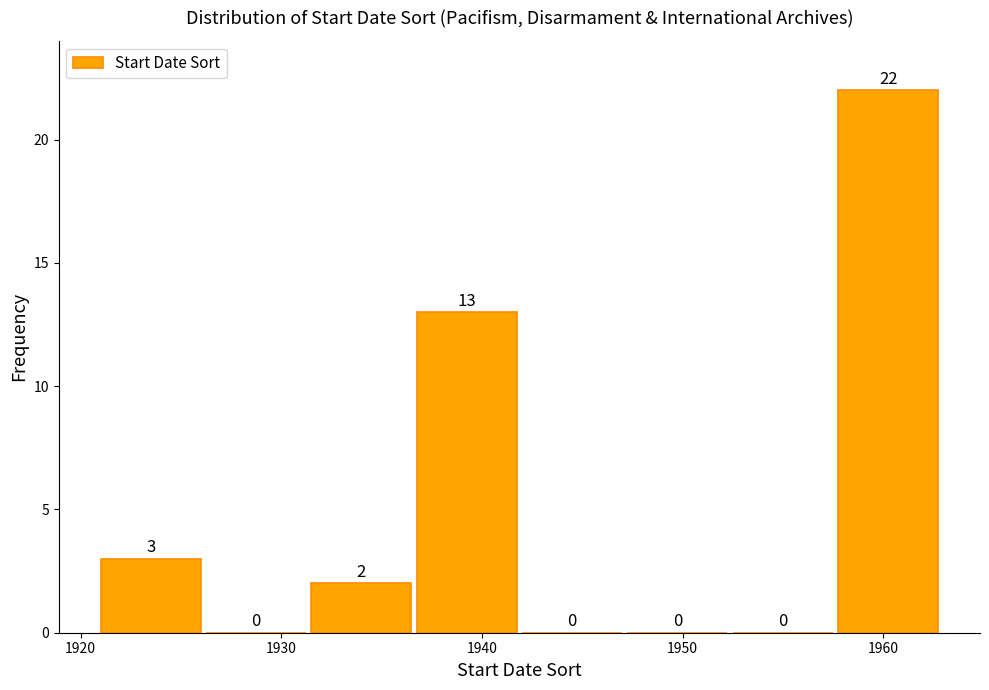

Reading left to right, transcribe this chart: for each bar, give the range it covers on the x-axis and its height. The bar edges are not printed on the chart, so give them approximately, as read against the axis.

1921 to 1926: 3
1926 to 1932: 0
1932 to 1937: 2
1937 to 1942: 13
1942 to 1947: 0
1947 to 1953: 0
1953 to 1958: 0
1958 to 1963: 22